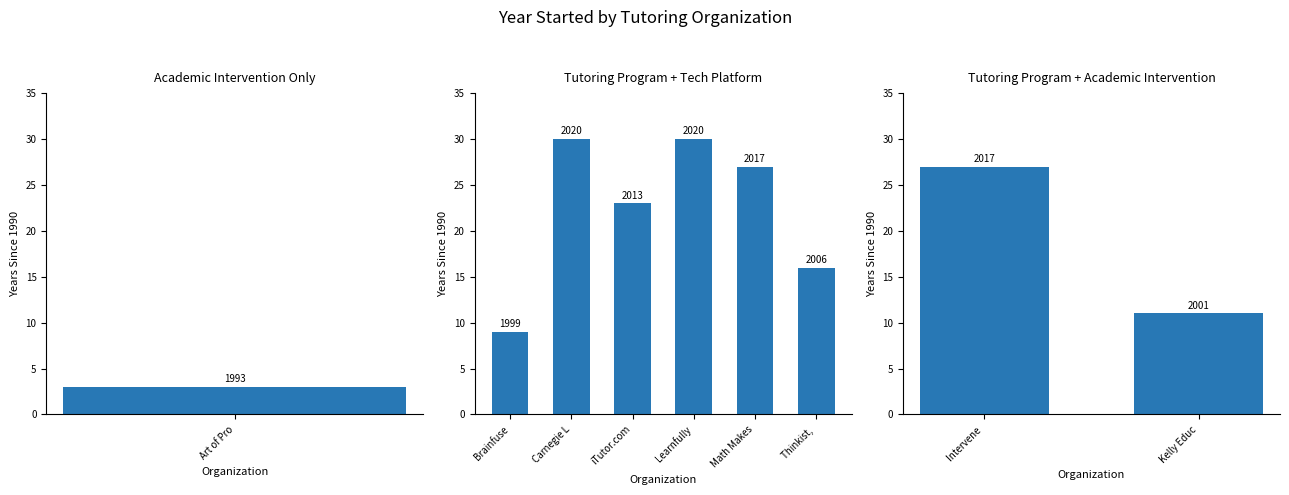

Count the number of values greater than 2013.

4